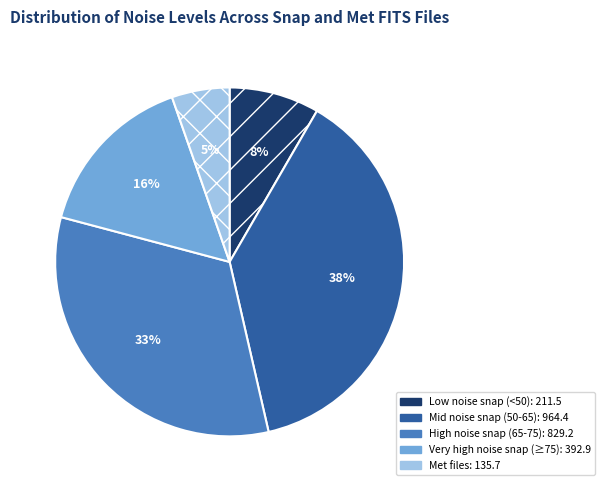

What is the ratio of the value at High noise snap (65-75): 829.2 to the value at Very high noise snap (≥75): 392.9?

2.1